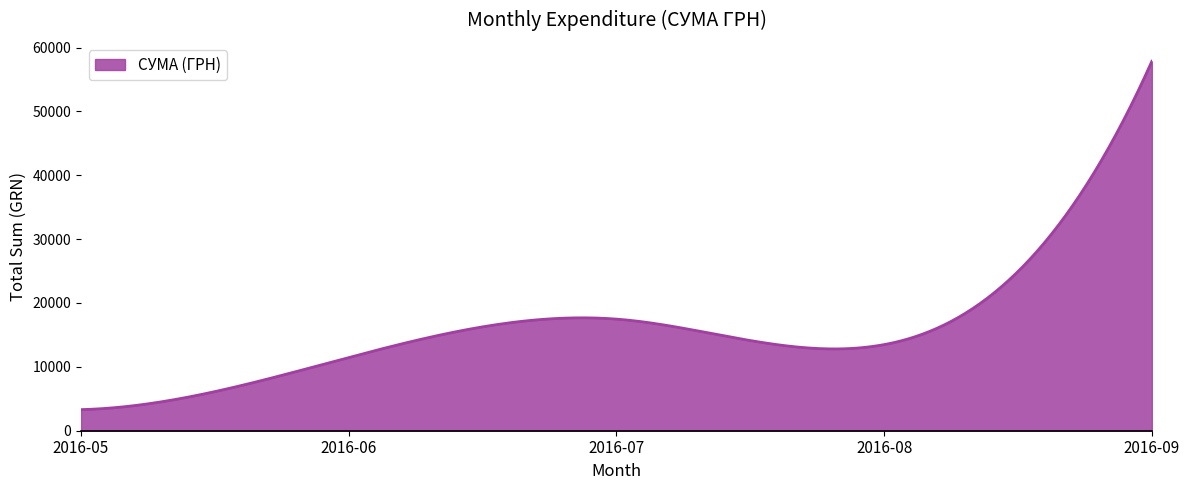

What is the difference between the maximum and minimum values?

54544.1